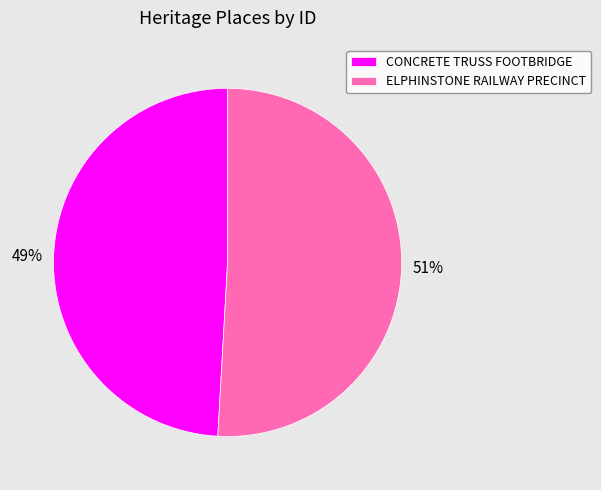

To the nearest percent, what is the average slice percentage?

50%